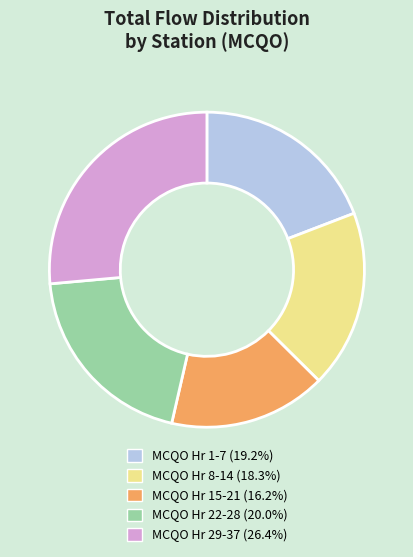

Does any single category account for the majority?

No